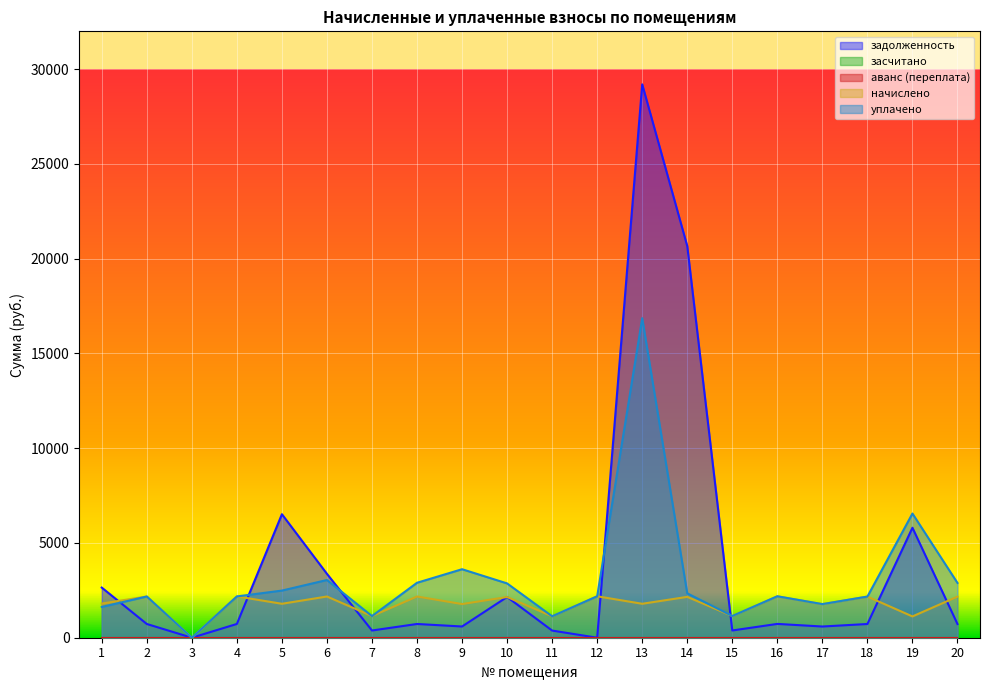

Which series ends up on top after the final intersection of уплачено and задолженность?

уплачено